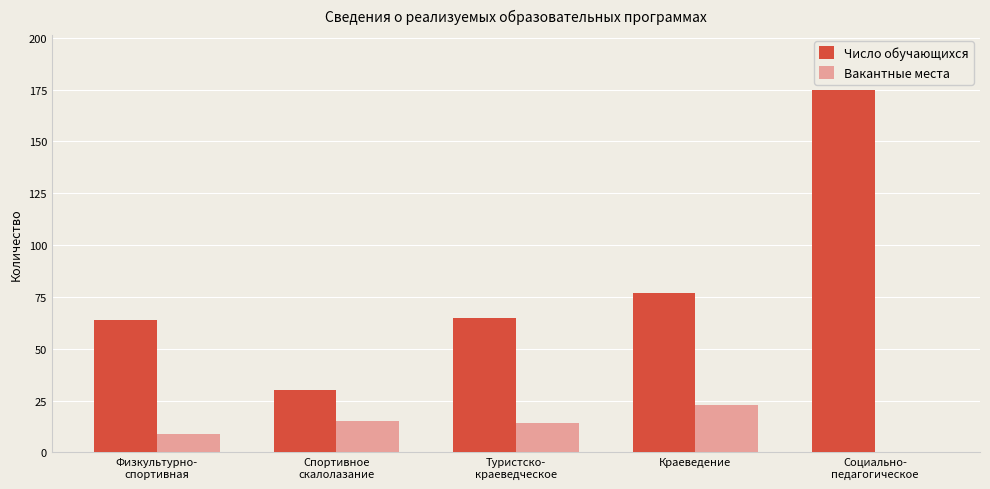

Are the bars grouped side by side (vs. stacked)?

Yes